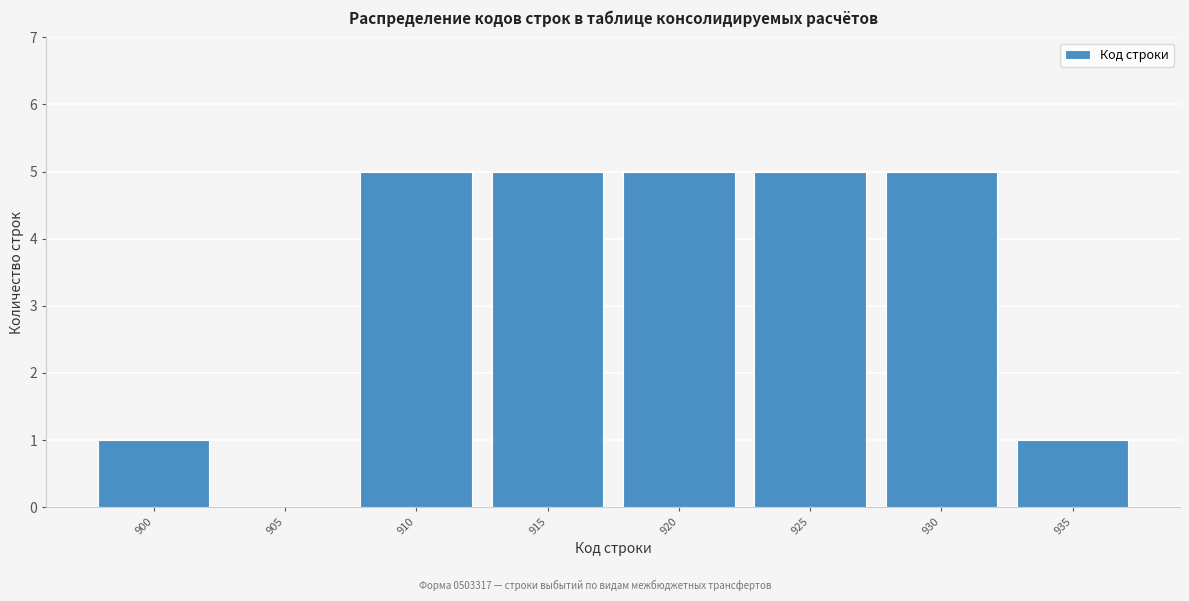

Reading left to right, transcribe all the data shown in this chart.

900=1	905=0	910=5	915=5	920=5	925=5	930=5	935=1